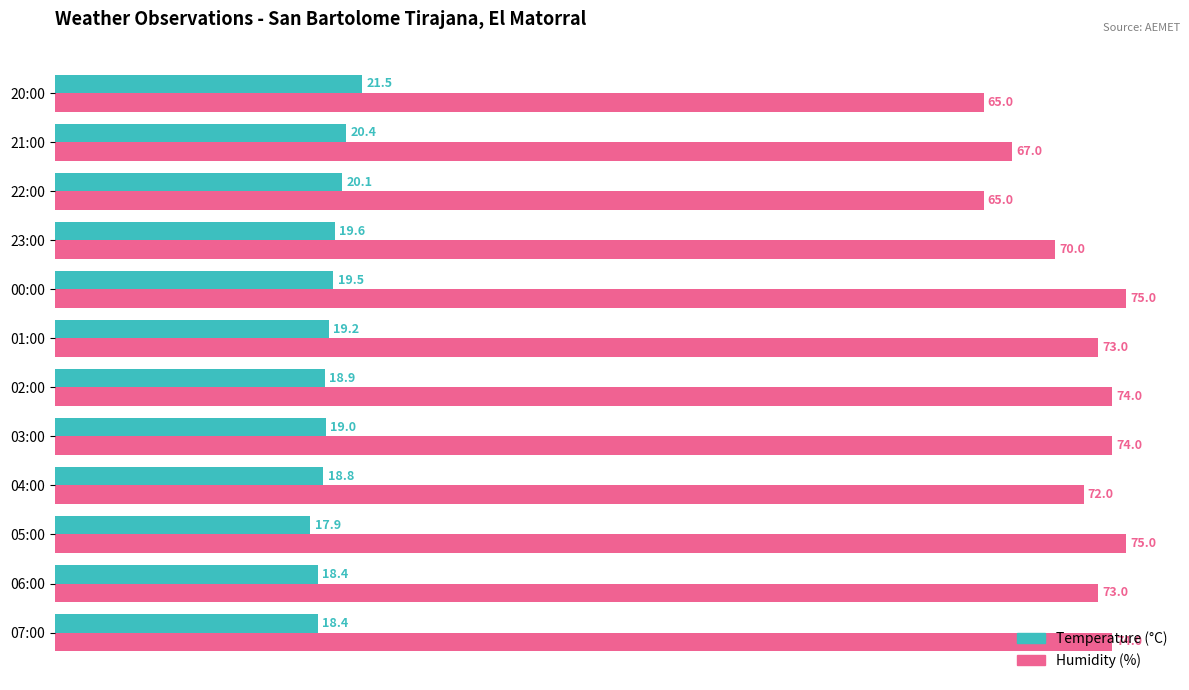

At how many categories does at least one series exceed 27?

12